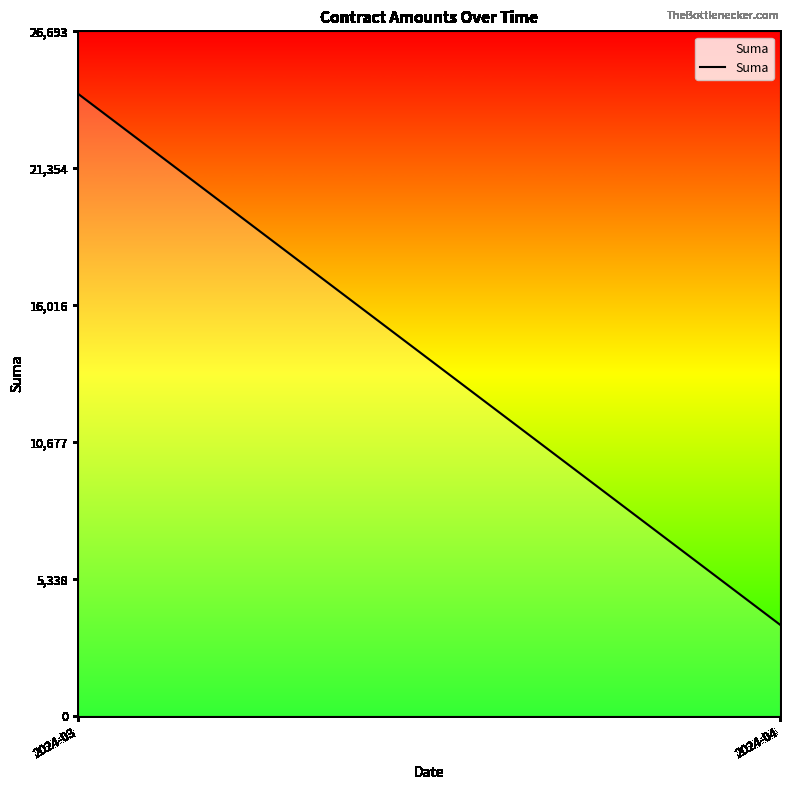

What is the difference between the values at 2024-04 and 2024-03?

20698